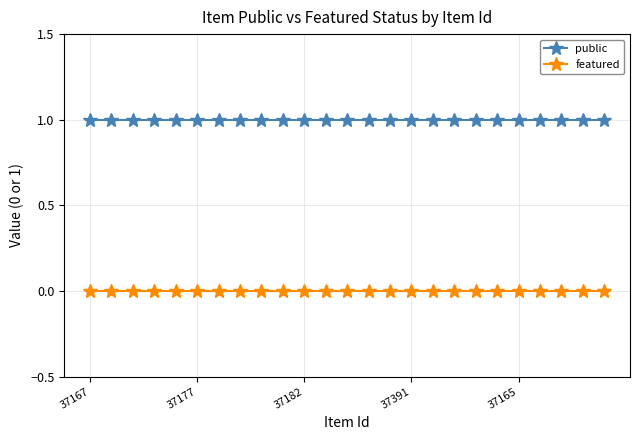

True or false: public and featured intersect in this chart.

False